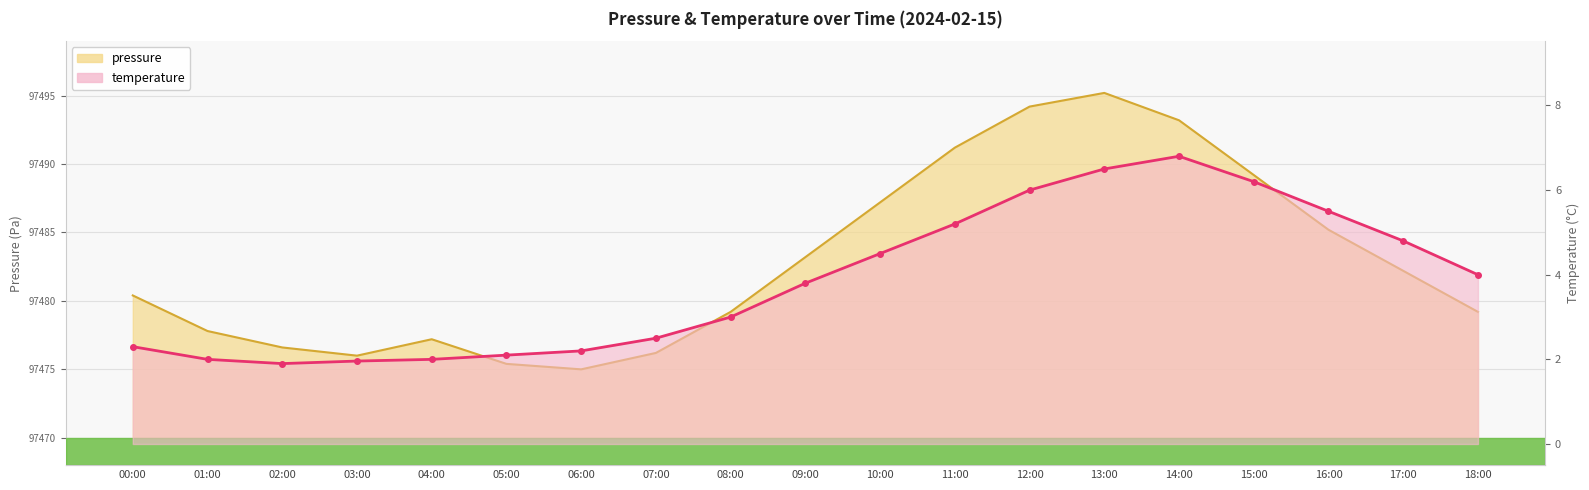

Reading left to right, transcribe all the data shown in this chart.

pressure: 00:00=10.4	01:00=7.8	02:00=6.6	03:00=6.0	04:00=7.2	05:00=5.4	06:00=5.0	07:00=6.2	08:00=9.2	09:00=13.2	10:00=17.2	11:00=21.2	12:00=24.2	13:00=25.2	14:00=23.2	15:00=19.2	16:00=15.2	17:00=12.2	18:00=9.2
temperature: 00:00=2.3	01:00=2.0	02:00=1.9	03:00=2.0	04:00=2.0	05:00=2.1	06:00=2.2	07:00=2.5	08:00=3.0	09:00=3.8	10:00=4.5	11:00=5.2	12:00=6.0	13:00=6.5	14:00=6.8	15:00=6.2	16:00=5.5	17:00=4.8	18:00=4.0